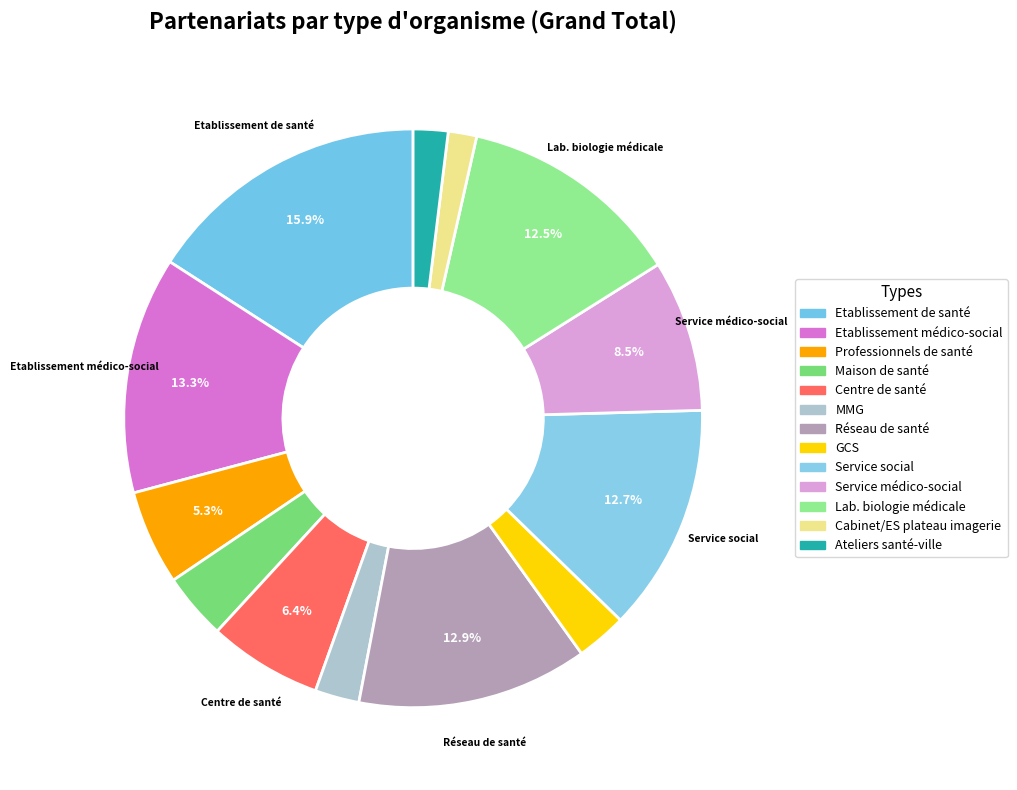

Which has a higher value, Professionnels de santé or Centre de santé?

Centre de santé